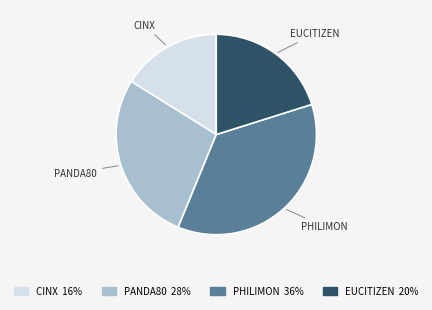

Count the number of slices in the pie.

4